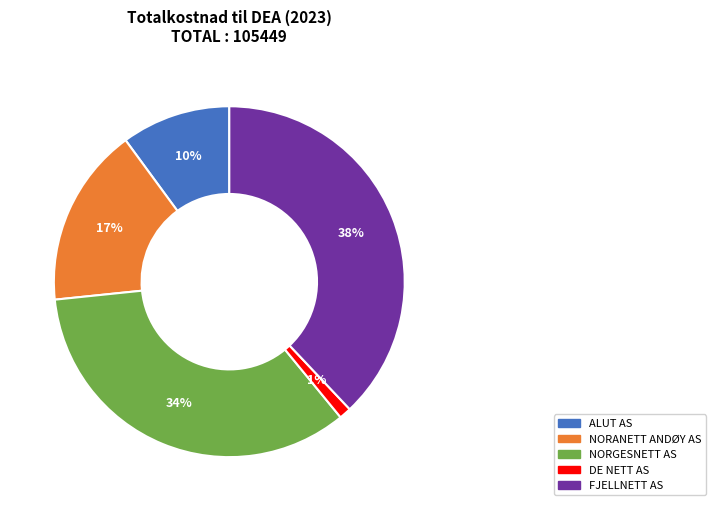

Approximately how many times larger is the value at ALUT AS compared to NORGESNETT AS?

0.3